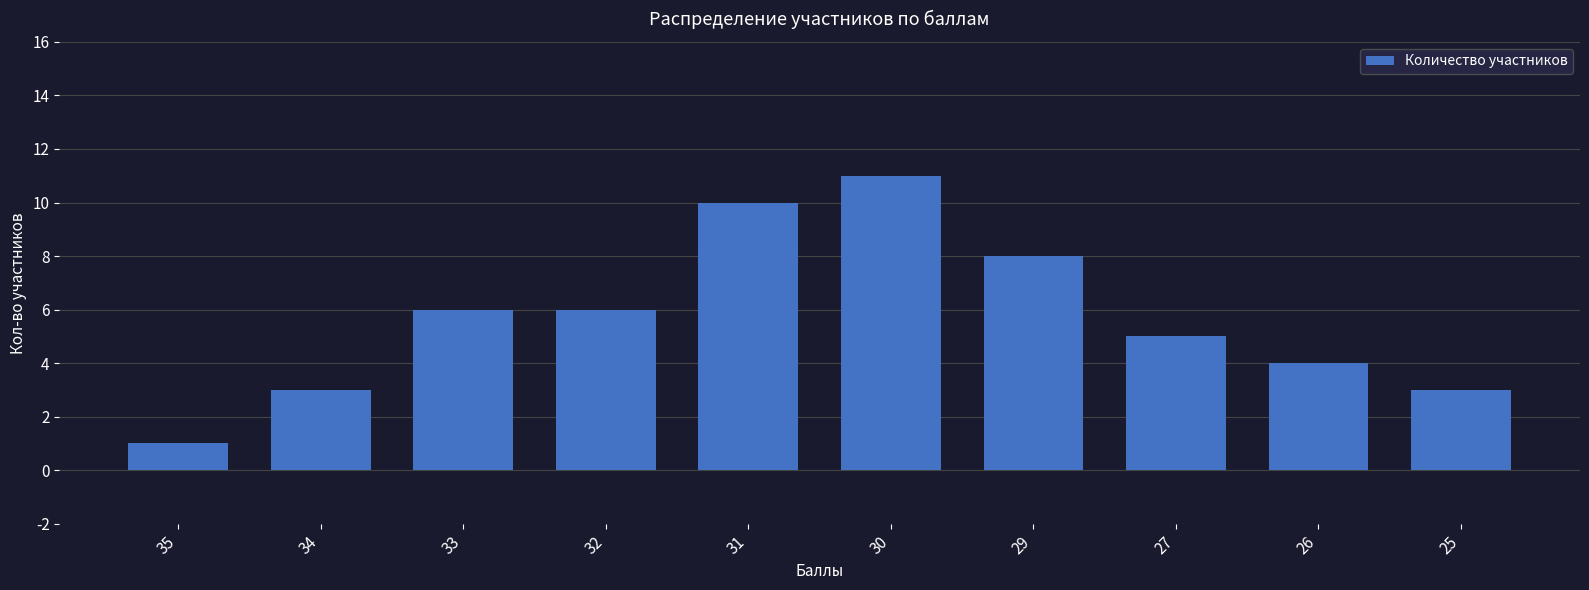

What is the difference between the second highest and minimum values?

9